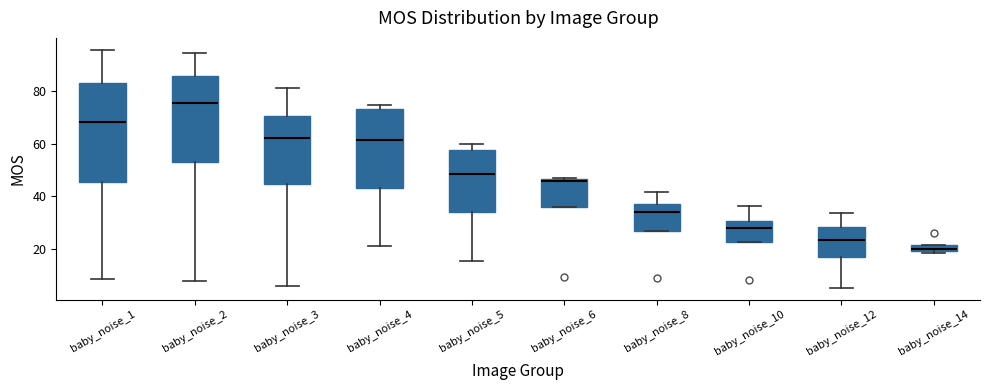

Which box's median line is the lowest?

baby_noise_14